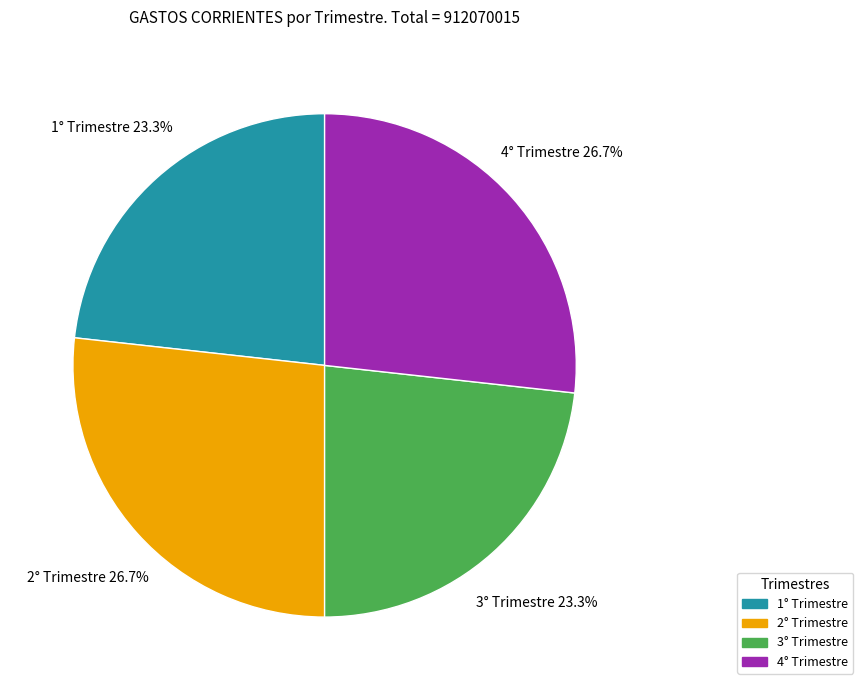

What is the ratio of the value at 3° Trimestre to the value at 2° Trimestre?

0.9